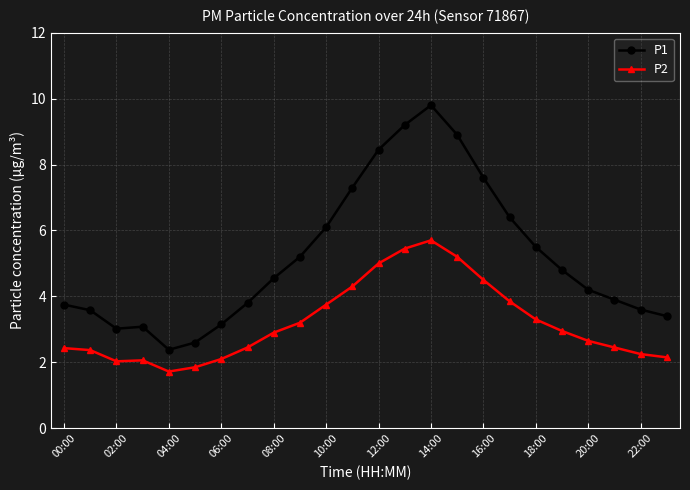

What is the value of the P1 point at the 12th from the left?

7.3